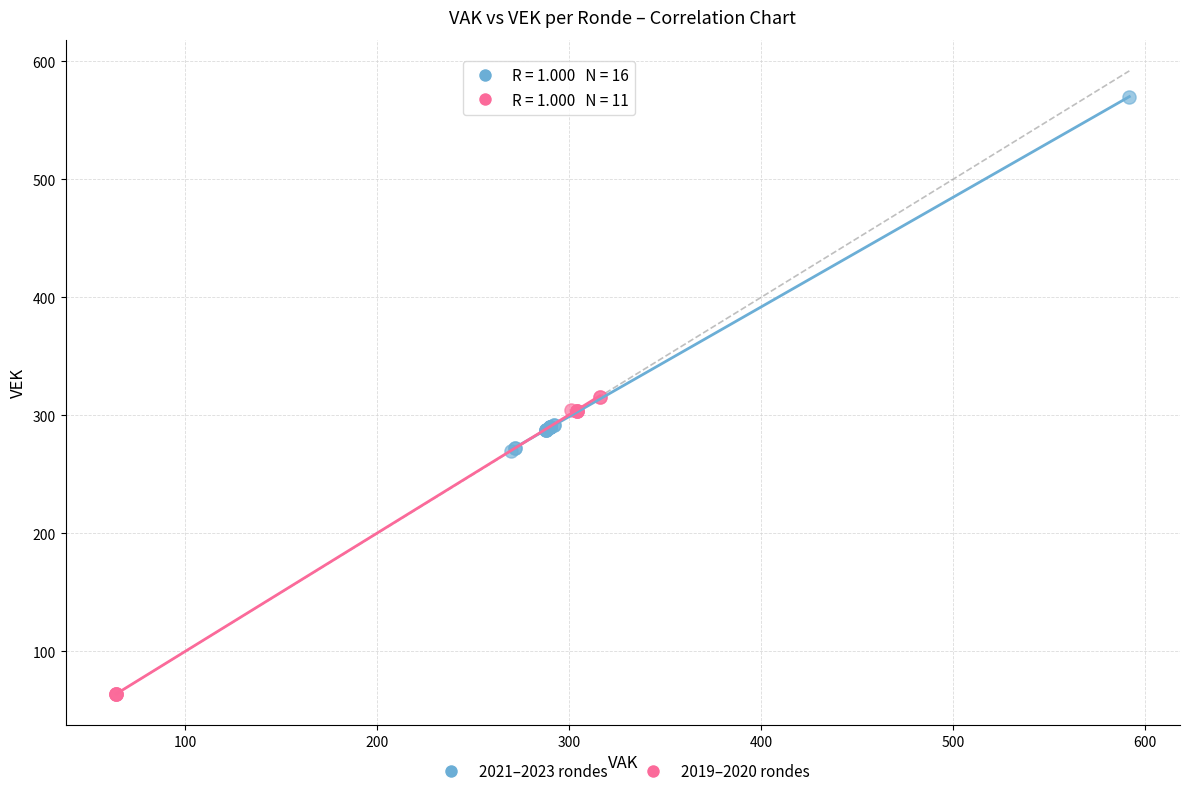

Which series has the widest spread of Y values?

2021–2023 rondes